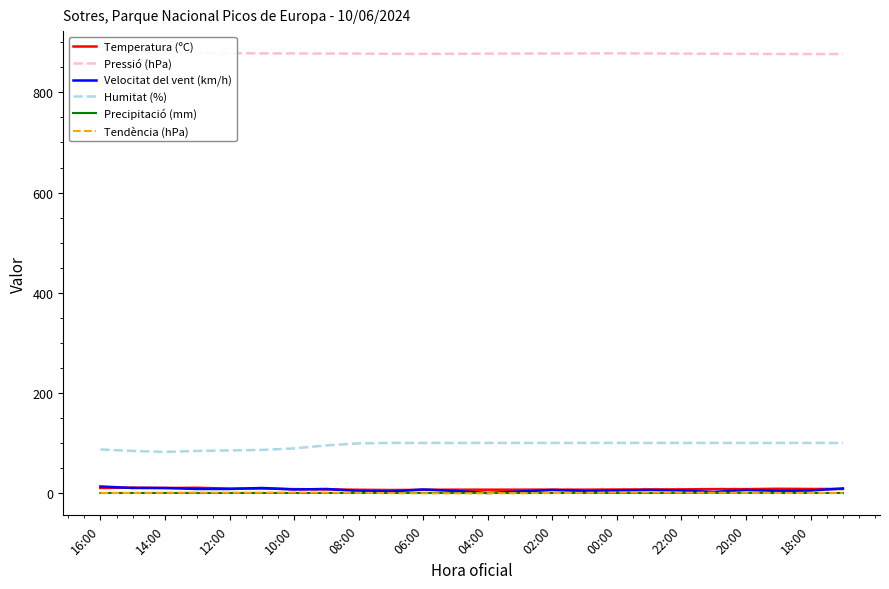

How many interior local valleys does the Humitat (%) series have?

1